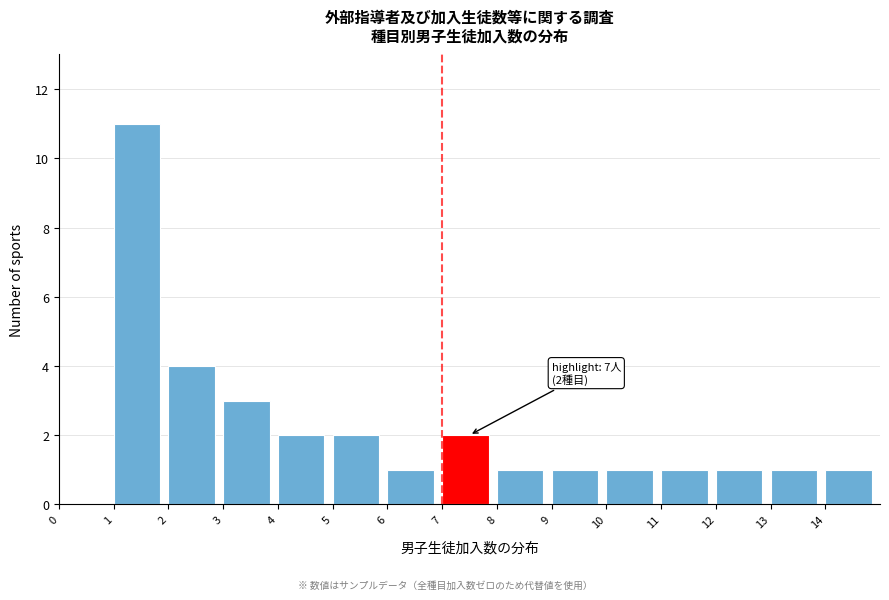

Over which range of the x-axis is the bar tallest?

1 to 2